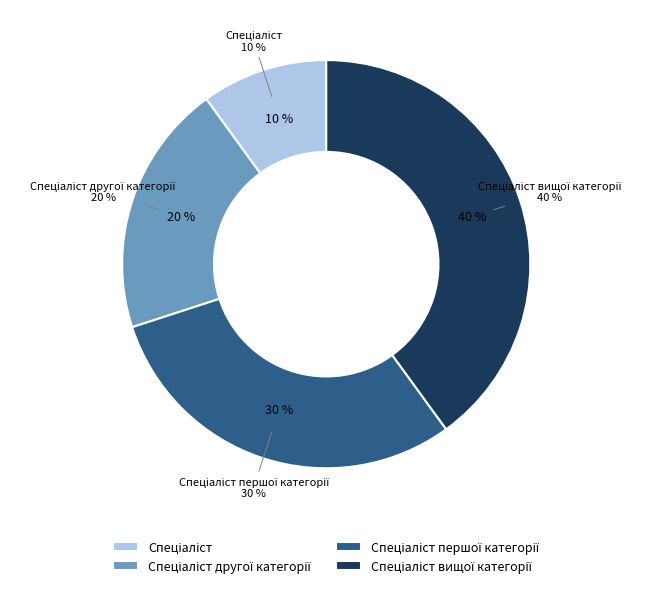

Is there a majority slice in this chart?

No